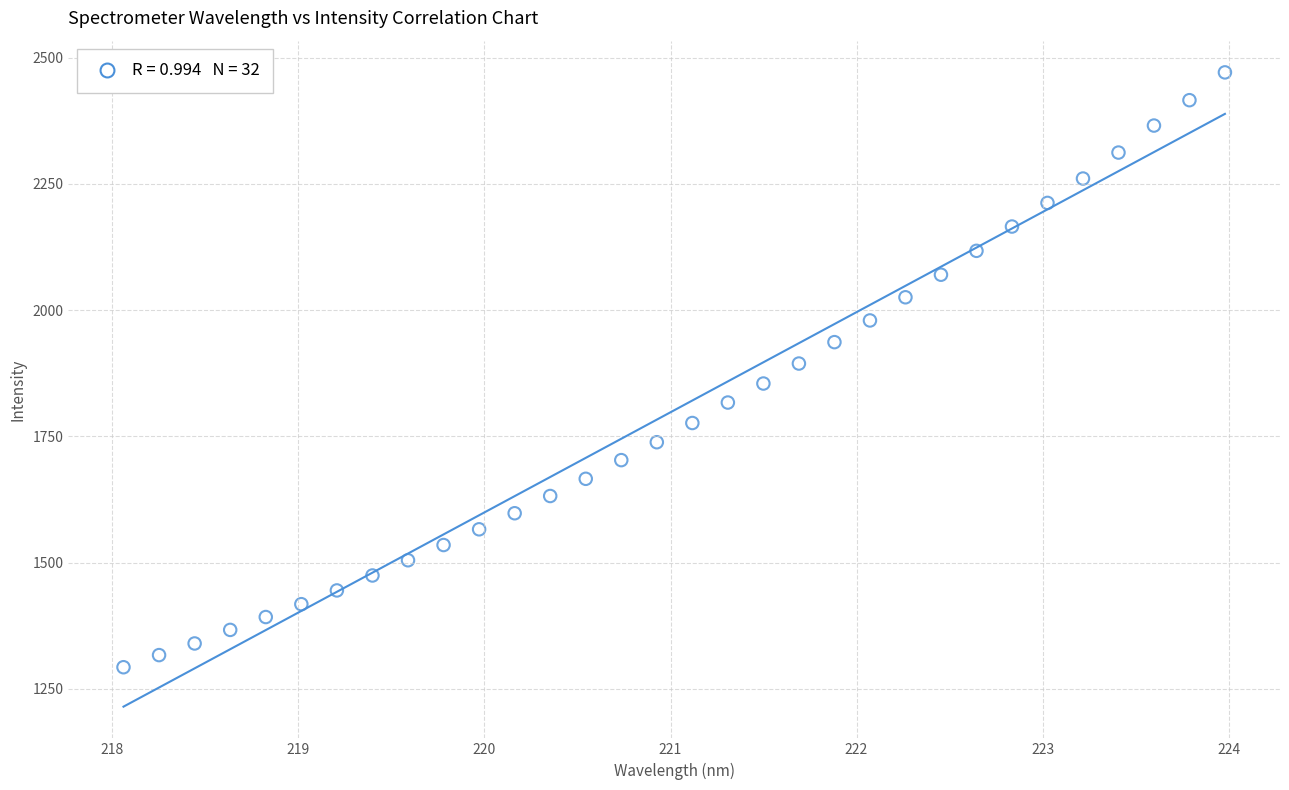

What is the range of X values (max minus min)?

5.9